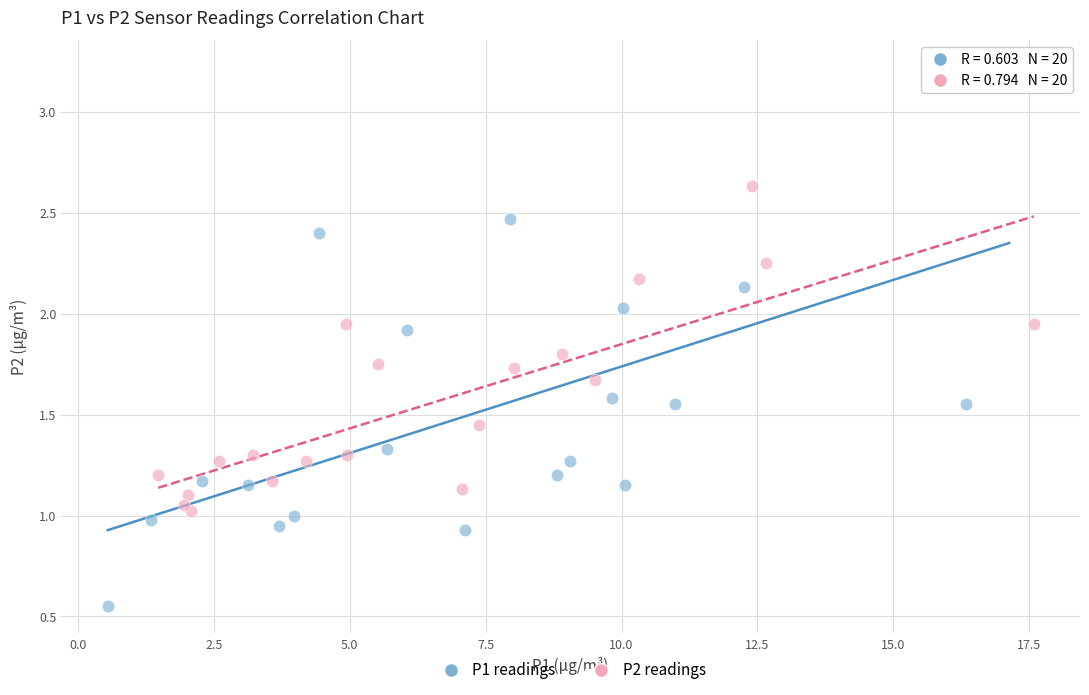

Which series has the widest spread of Y values?

P1 readings